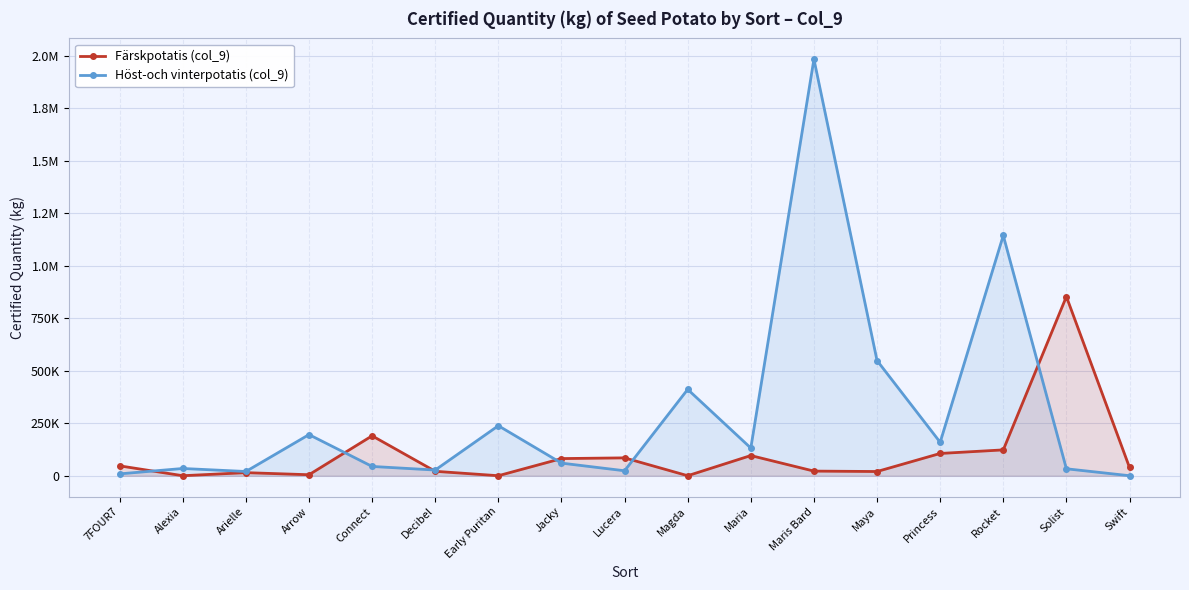

What is the spread (max minus min) of values at Princess?

53268